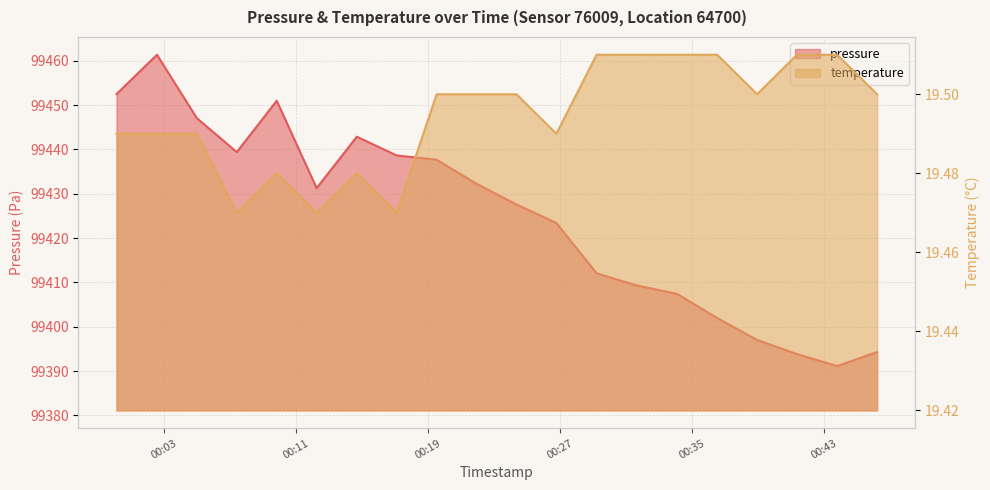

At which category does pressure reach its first local peak?

2023-10-31T00:02:36